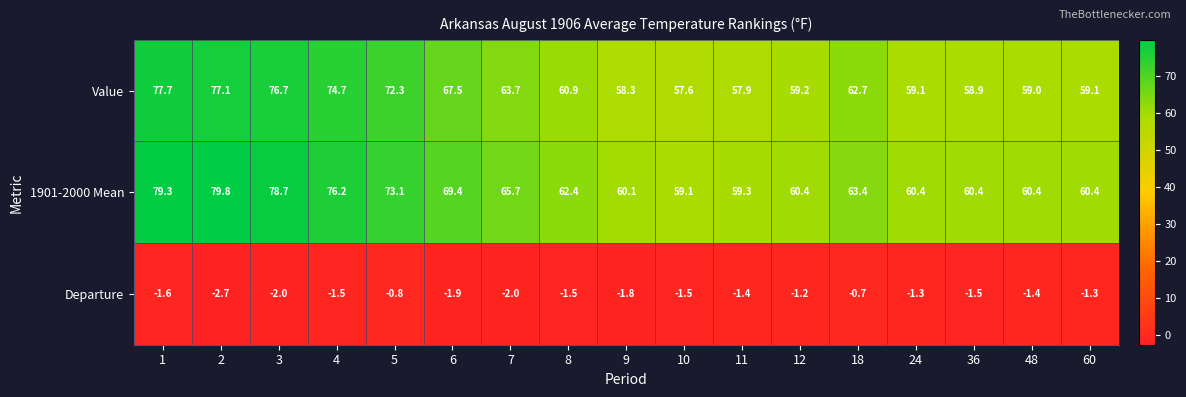

At which category is the sum across all series the highest?

1